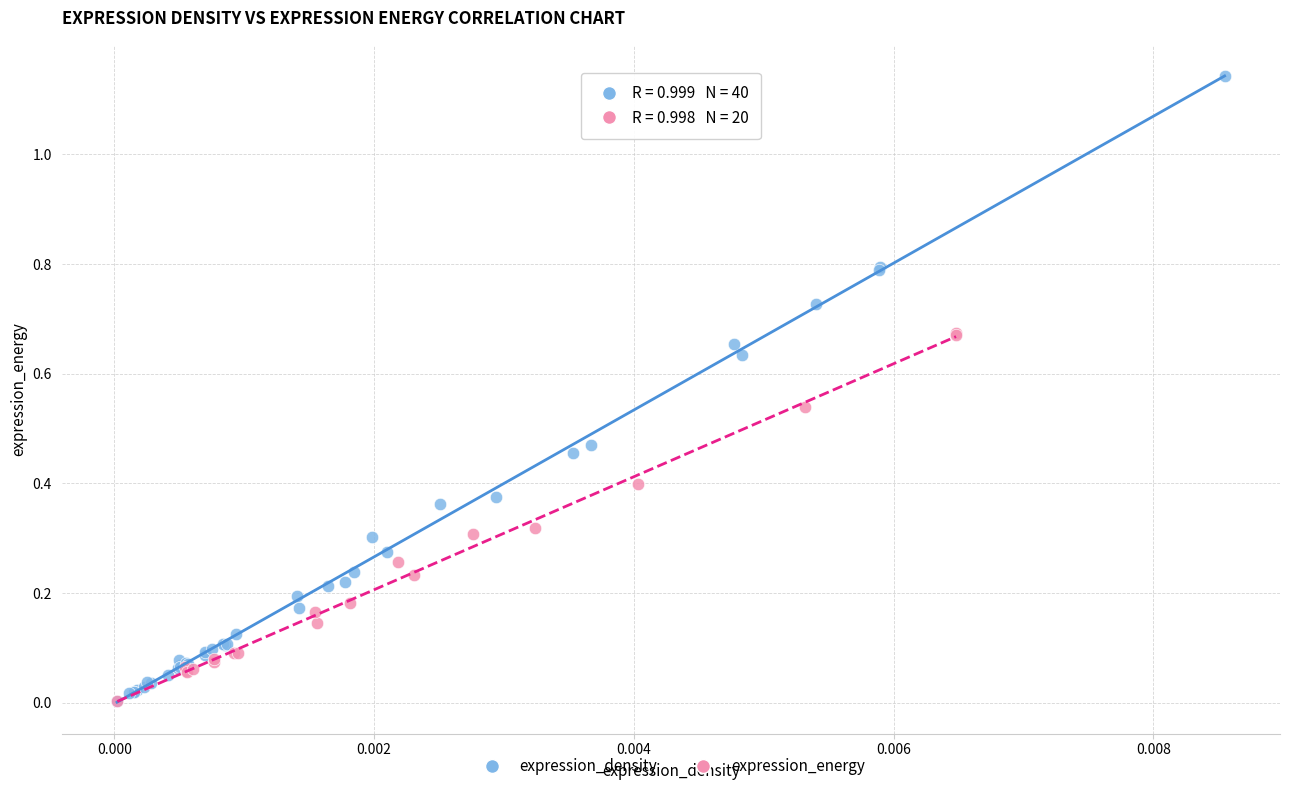

Which series reaches the maximum Y coordinate?

expression_density